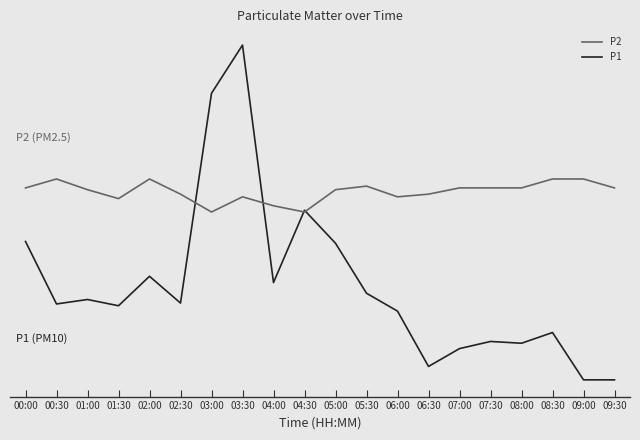

Between which two adjacent categories do P2 and P1 first intersect?

02:30 and 03:00